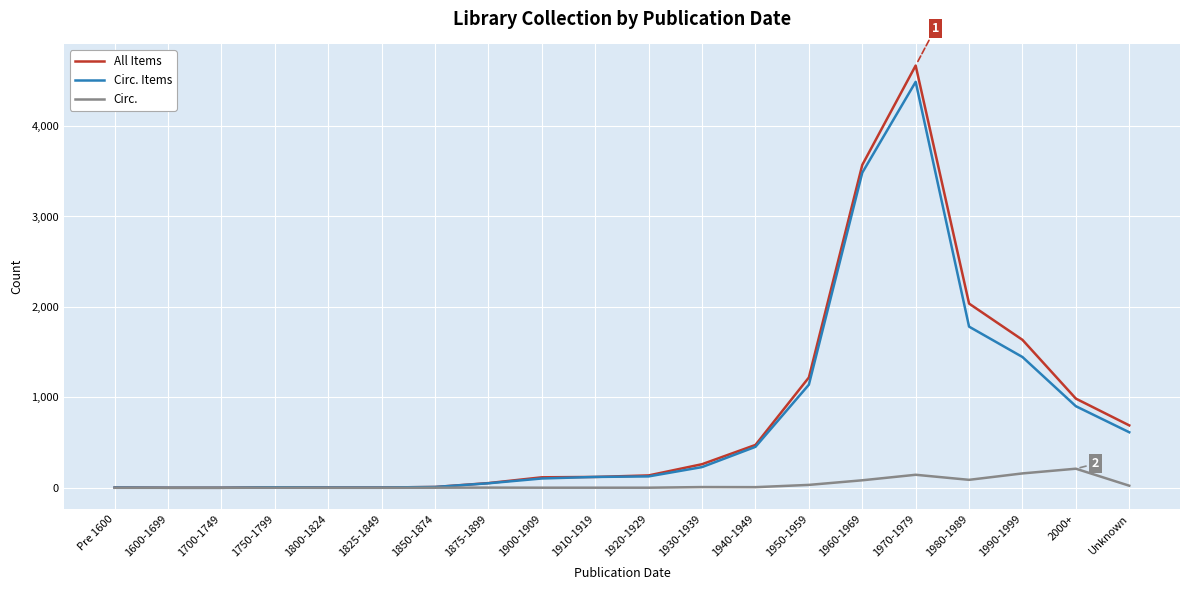

At 1950-1959, list the series in order from smallest to largest.

Circ., Circ. Items, All Items